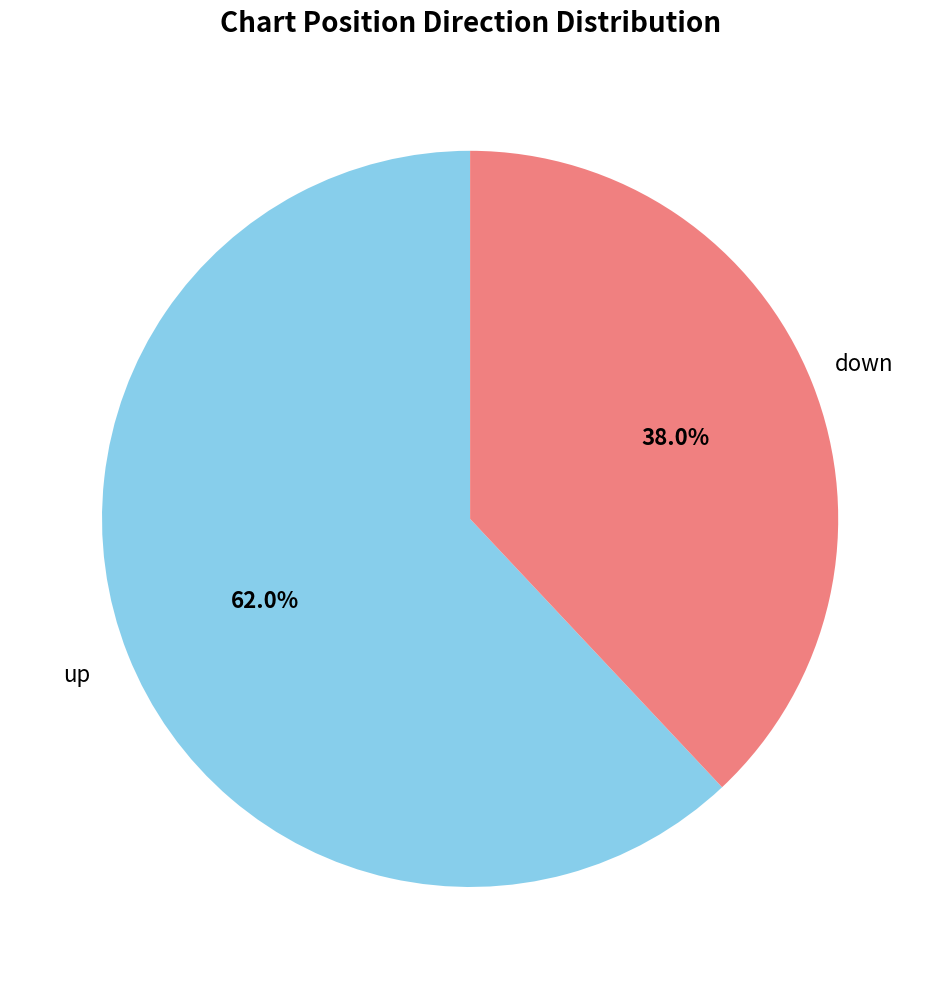

Does any single category account for the majority?

Yes